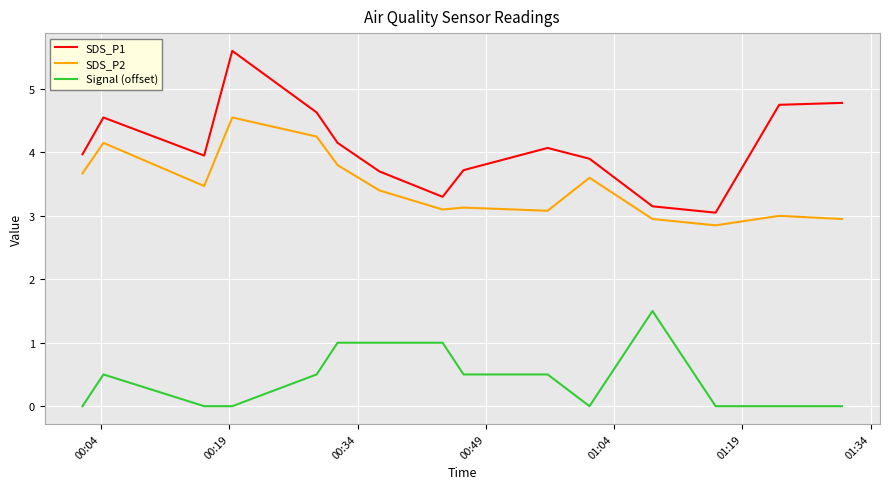

What is the average value of the SDS_P1 series?

4.1